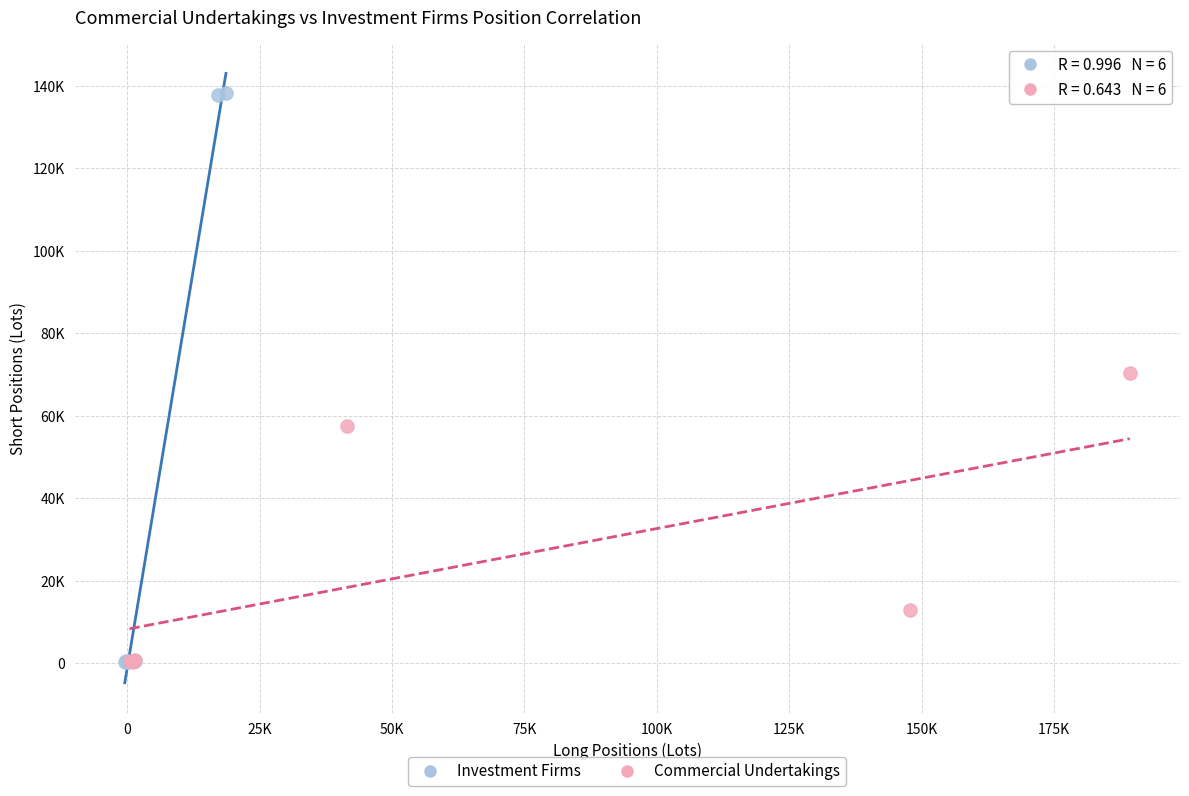

Which series reaches the maximum Y coordinate?

Investment Firms